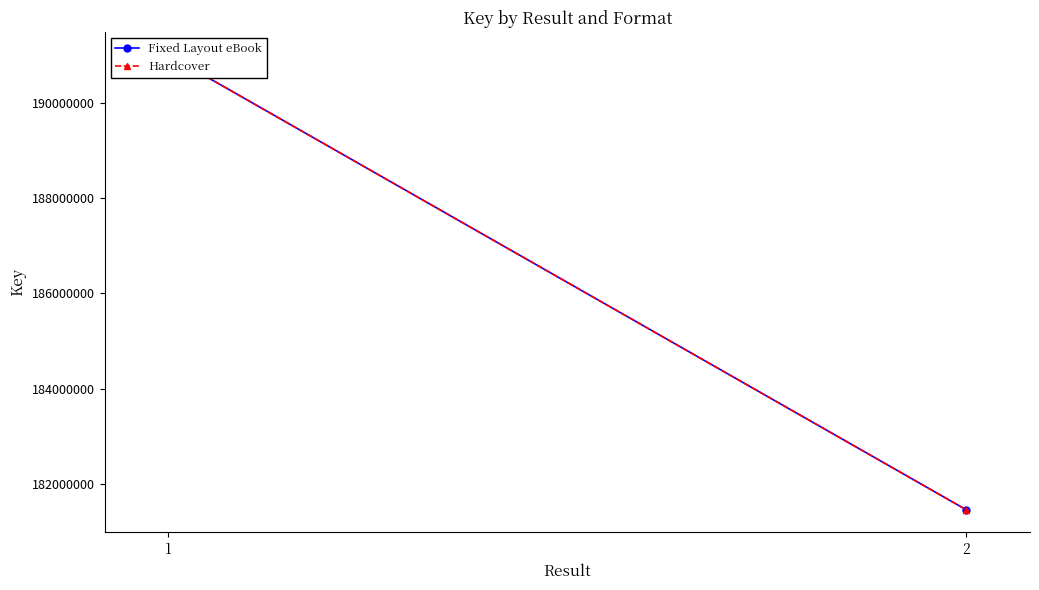

The value of Fixed Layout eBook at 1 is 315815905. True or false?

False